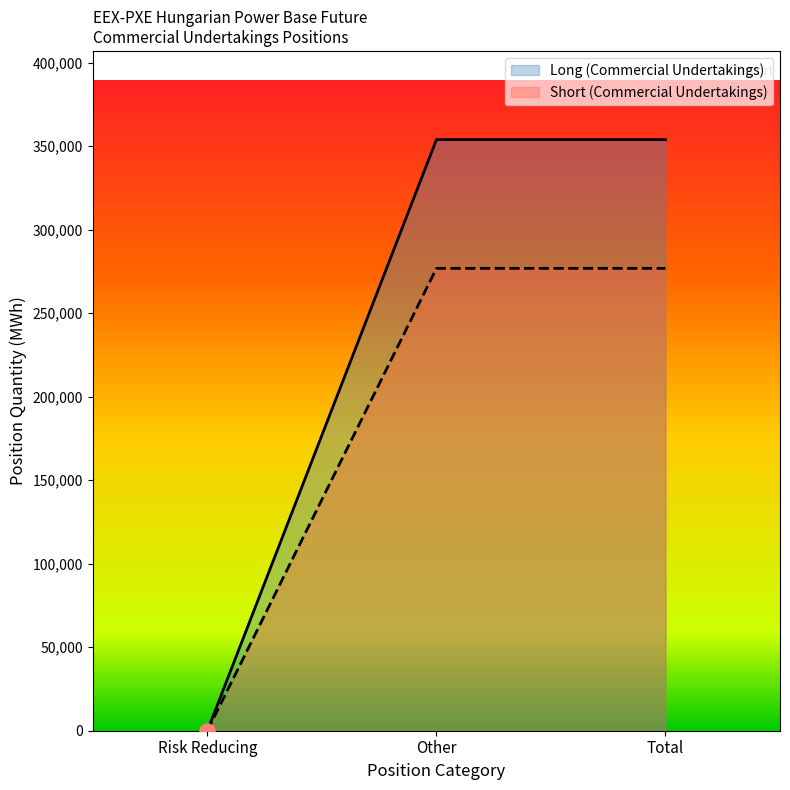

Which series reaches the maximum Y coordinate?

Long (Commercial Undertakings)